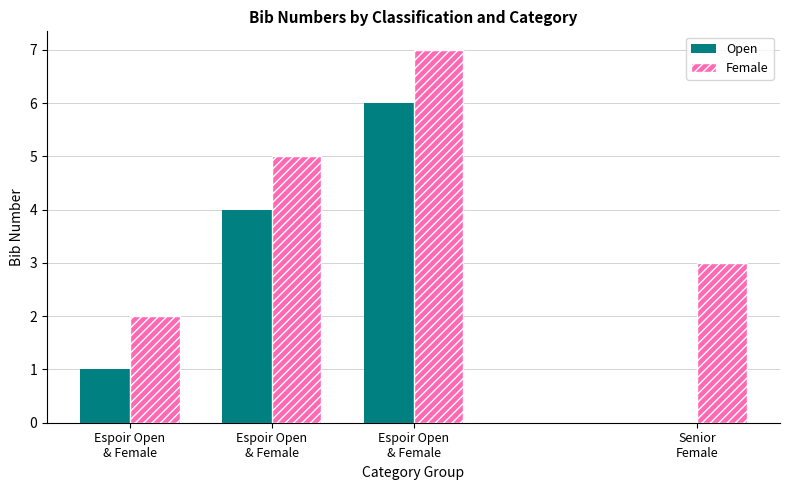

What is the difference between the maximum and minimum values in the Open series?

5